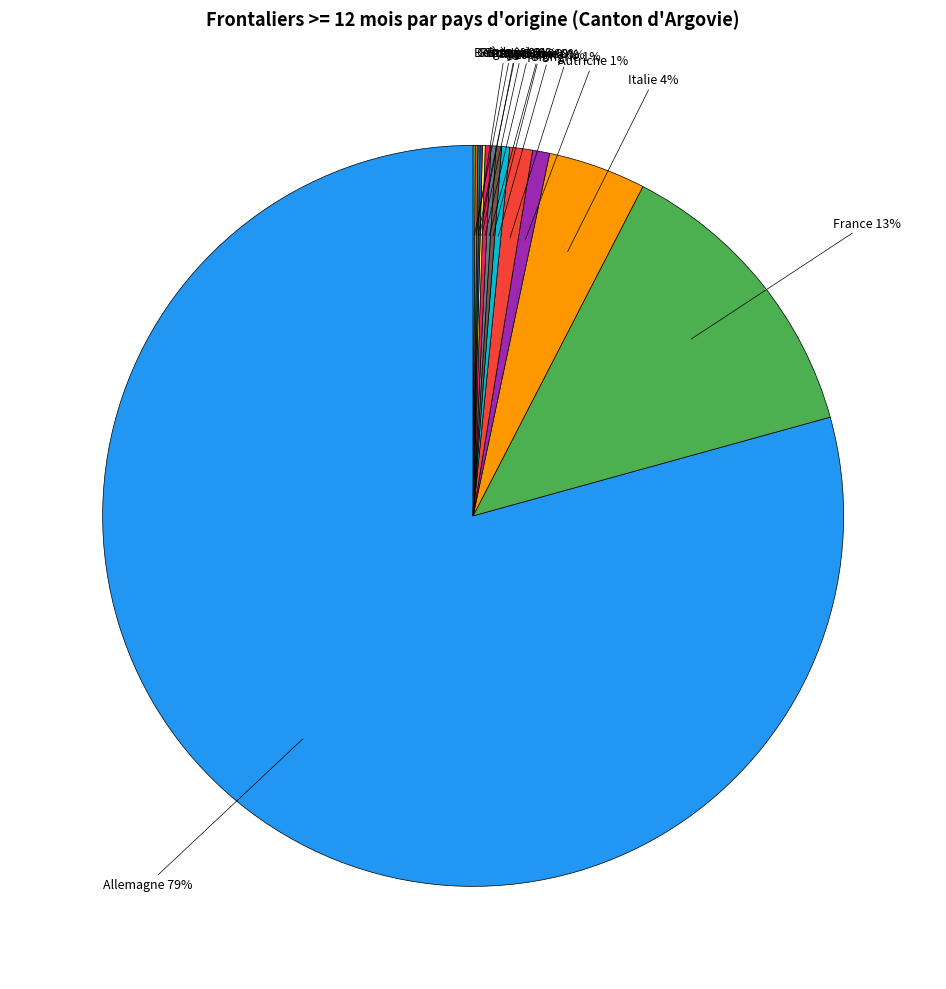

The Hongrie slice represents 1% of the pie. True or false?

True